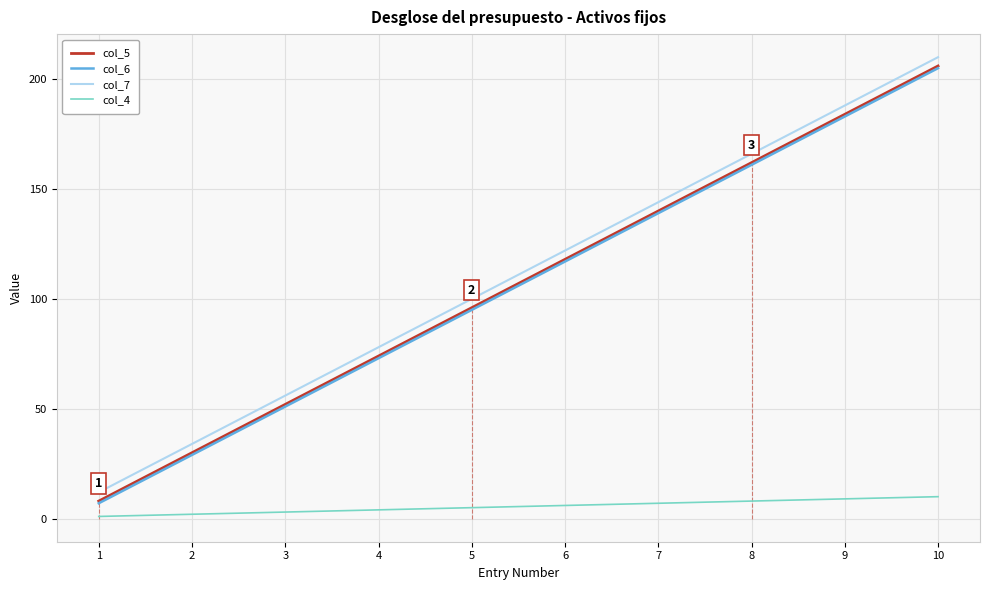

Read the col_5 value at 5.

96